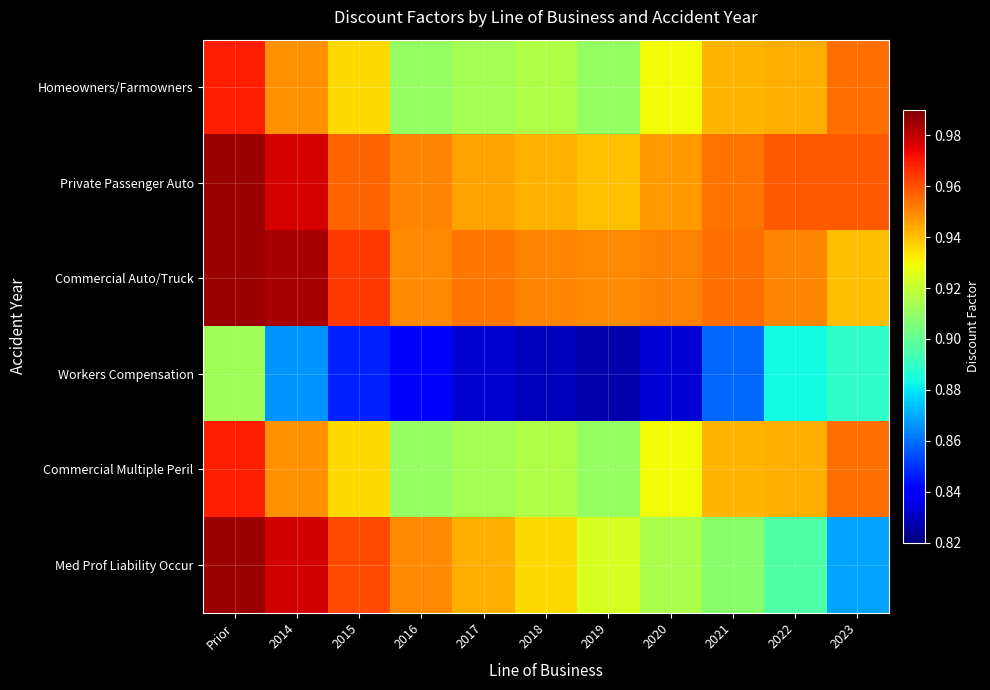

Reading left to right, list all the values displayed in this chart.

Homeowners/Farmowners: Prior=1.0	2014=0.9	2015=0.9	2016=0.9	2017=0.9	2018=0.9	2019=0.9	2020=0.9	2021=0.9	2022=0.9	2023=1.0
Private Passenger Auto: Prior=1.0	2014=1.0	2015=1.0	2016=1.0	2017=0.9	2018=0.9	2019=0.9	2020=0.9	2021=1.0	2022=1.0	2023=1.0
Commercial Auto/Truck: Prior=1.0	2014=1.0	2015=1.0	2016=0.9	2017=1.0	2018=1.0	2019=0.9	2020=1.0	2021=1.0	2022=1.0	2023=0.9
Workers Compensation: Prior=0.9	2014=0.9	2015=0.8	2016=0.8	2017=0.8	2018=0.8	2019=0.8	2020=0.8	2021=0.9	2022=0.9	2023=0.9
Commercial Multiple Peril: Prior=1.0	2014=0.9	2015=0.9	2016=0.9	2017=0.9	2018=0.9	2019=0.9	2020=0.9	2021=0.9	2022=0.9	2023=1.0
Med Prof Liability Occur: Prior=1.0	2014=1.0	2015=1.0	2016=0.9	2017=0.9	2018=0.9	2019=0.9	2020=0.9	2021=0.9	2022=0.9	2023=0.9